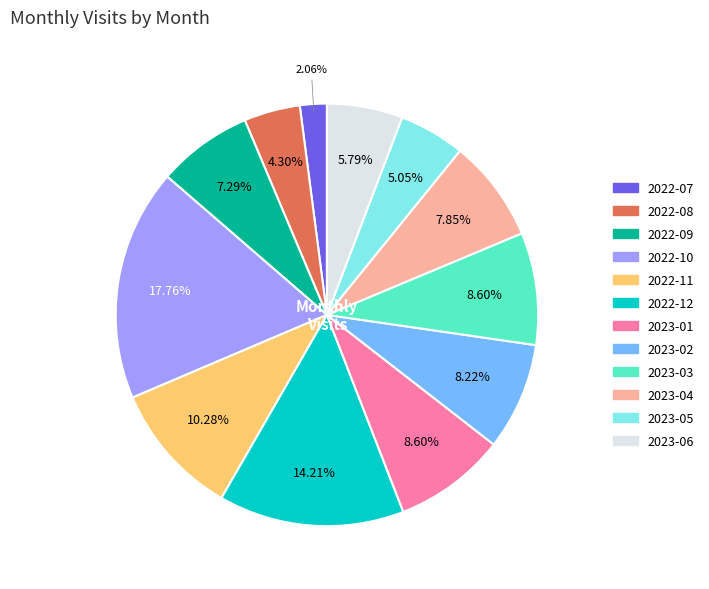

What is the largest slice in the pie chart?

2022-10